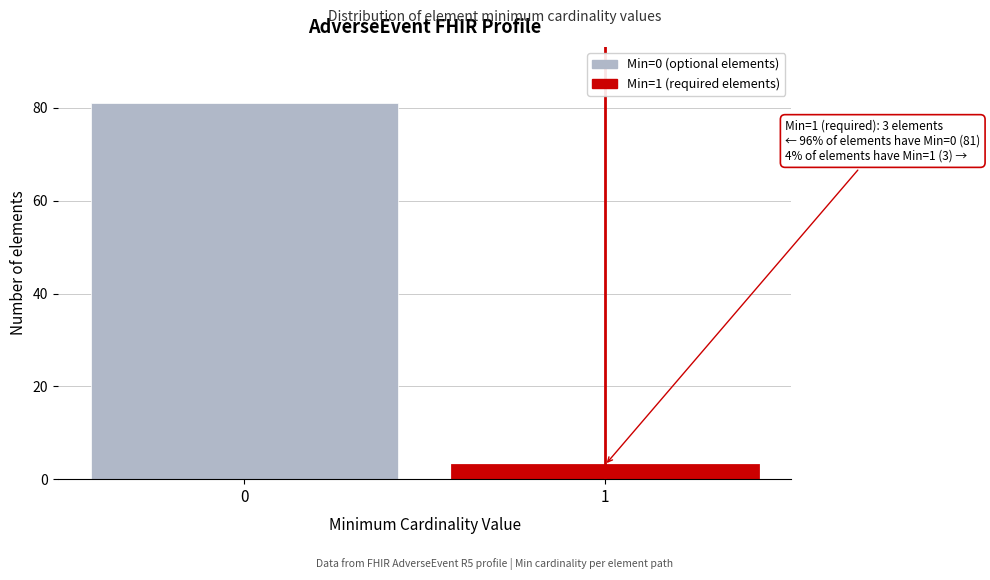

Reading right to left, extract all data points from this chart.

3	81